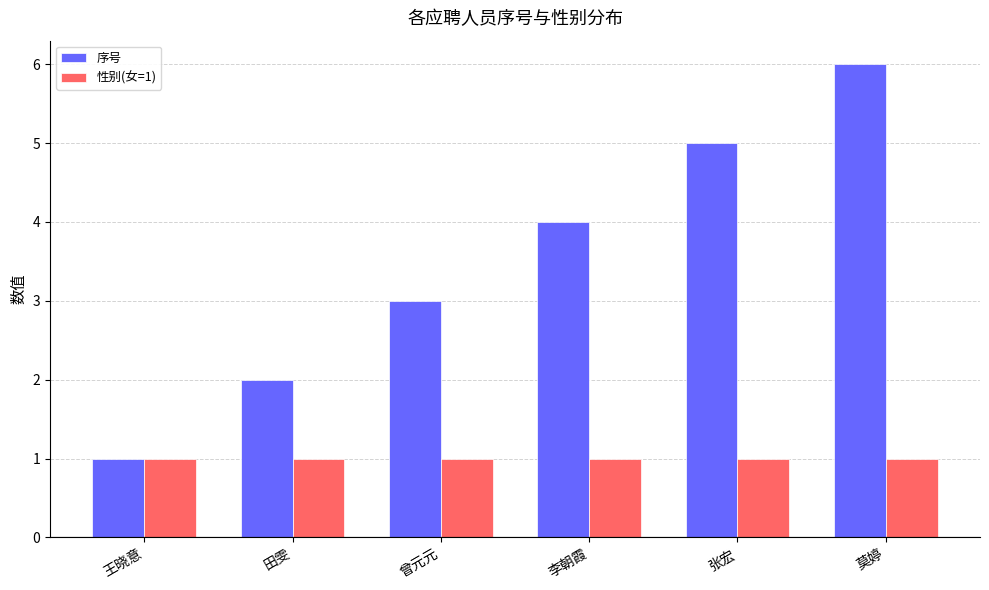

At which category does the chart reach its peak across all series?

莫婷